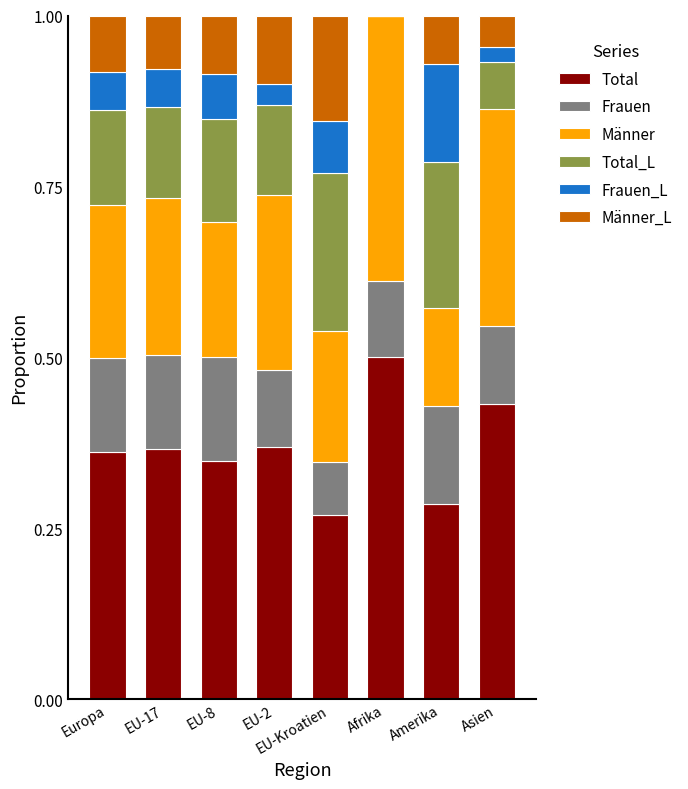

True or false: Total has a value of 0.2 at Asien.

False